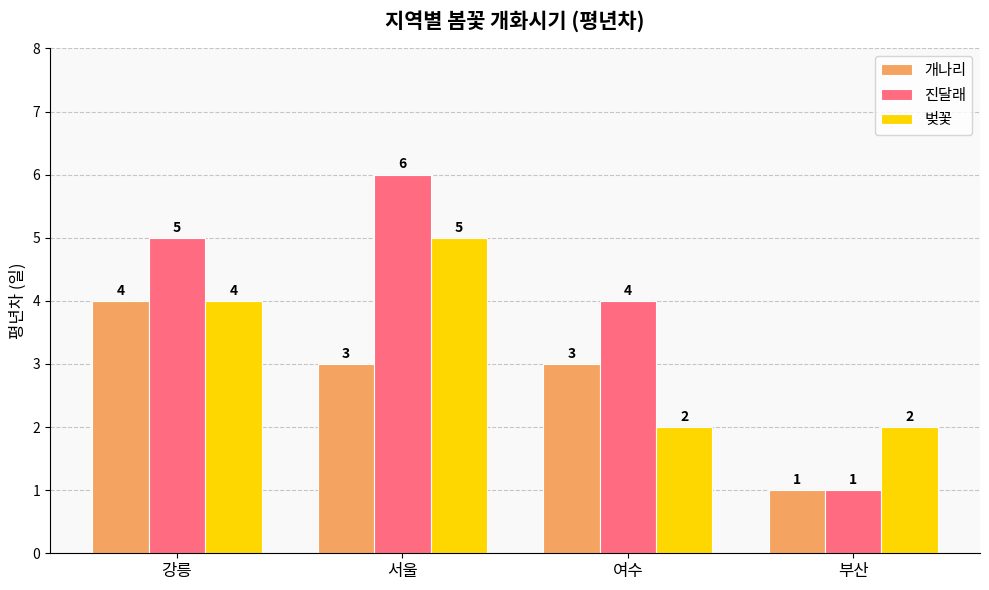

The 진달래 series shows 6 at 서울. True or false?

True